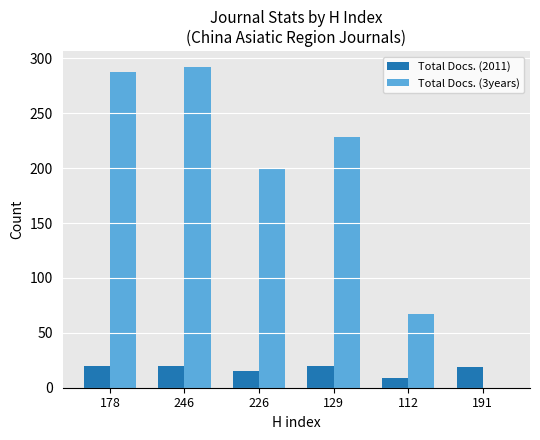

The value of Total Docs. (2011) at 226 is 15. True or false?

True